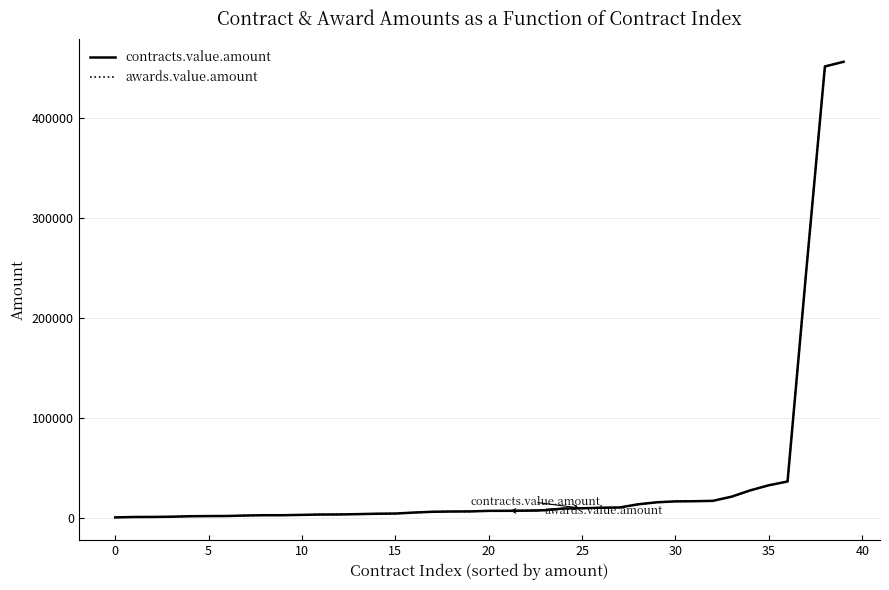

True or false: awards.value.amount and contracts.value.amount cross at least once.

False